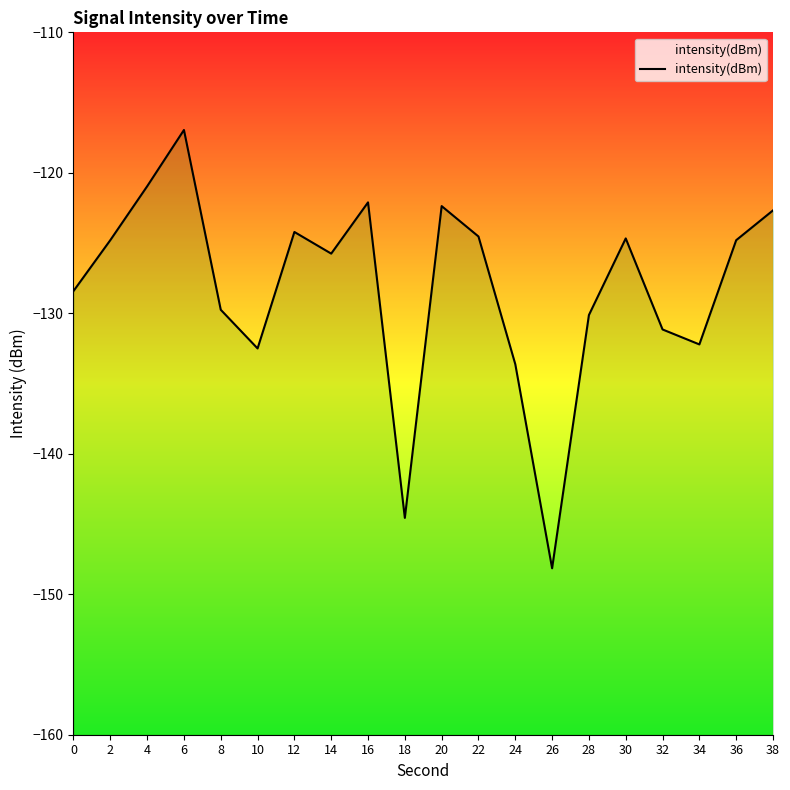

Reading right to left, extract all data points from this chart.

38=-122.7	36=-124.8	34=-132.2	32=-131.2	30=-124.7	28=-130.1	26=-148.2	24=-133.6	22=-124.5	20=-122.4	18=-144.6	16=-122.1	14=-125.8	12=-124.2	10=-132.5	8=-129.7	6=-117.0	4=-121.0	2=-124.8	0=-128.4